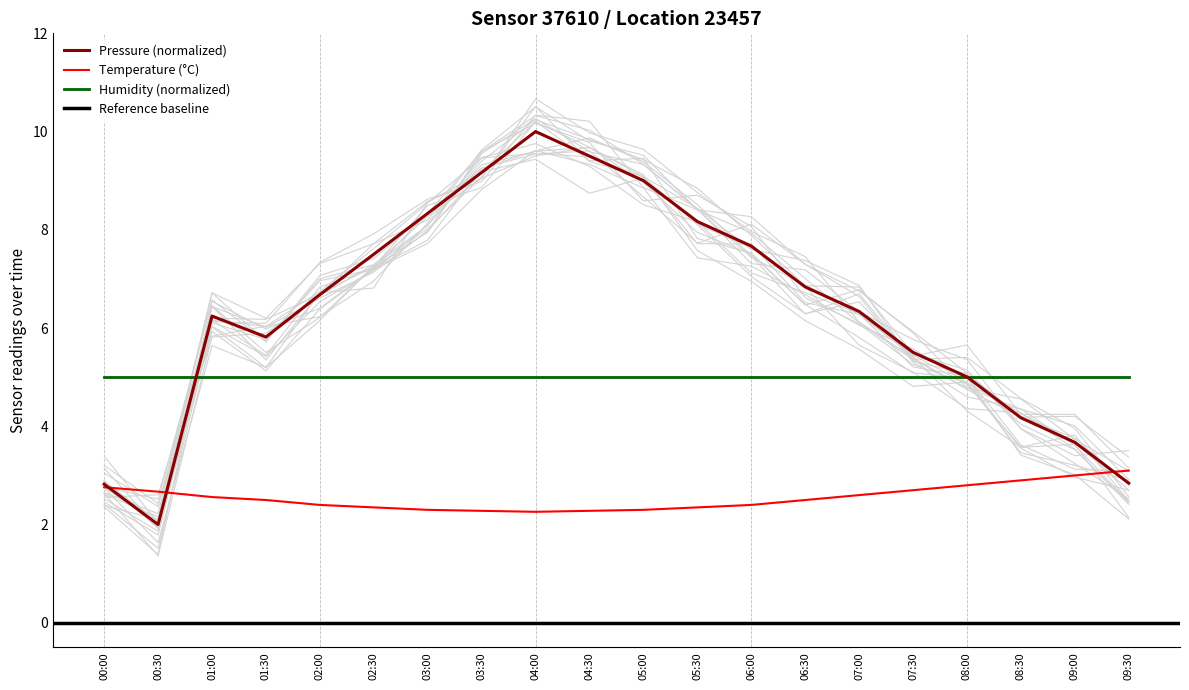

The value of temperature at 06:30 is 0.5. True or false?

False